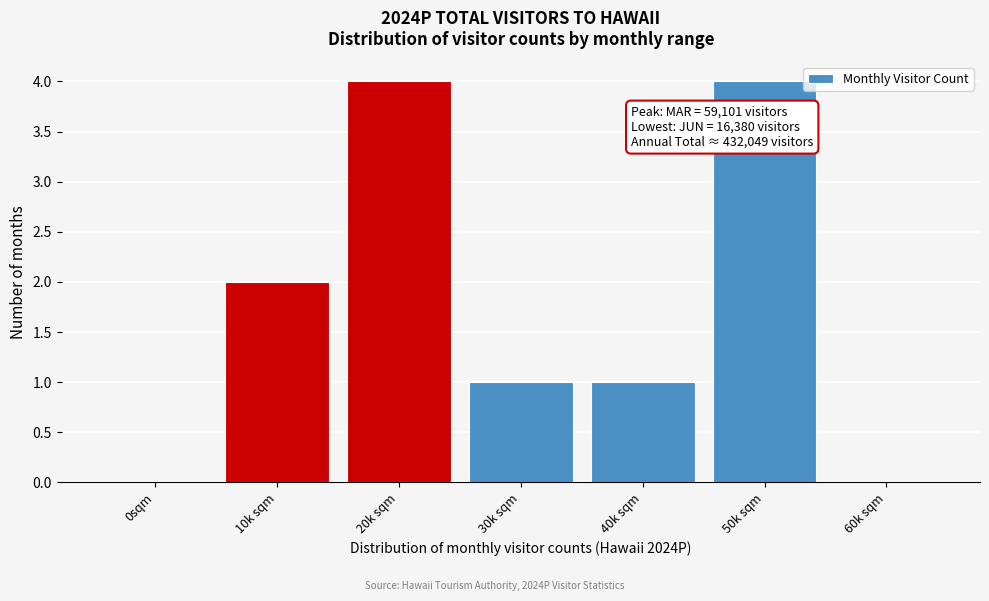

Reading left to right, list all the values displayed in this chart.

0sqm=0	10k sqm=2	20k sqm=4	30k sqm=1	40k sqm=1	50k sqm=4	60k sqm=0